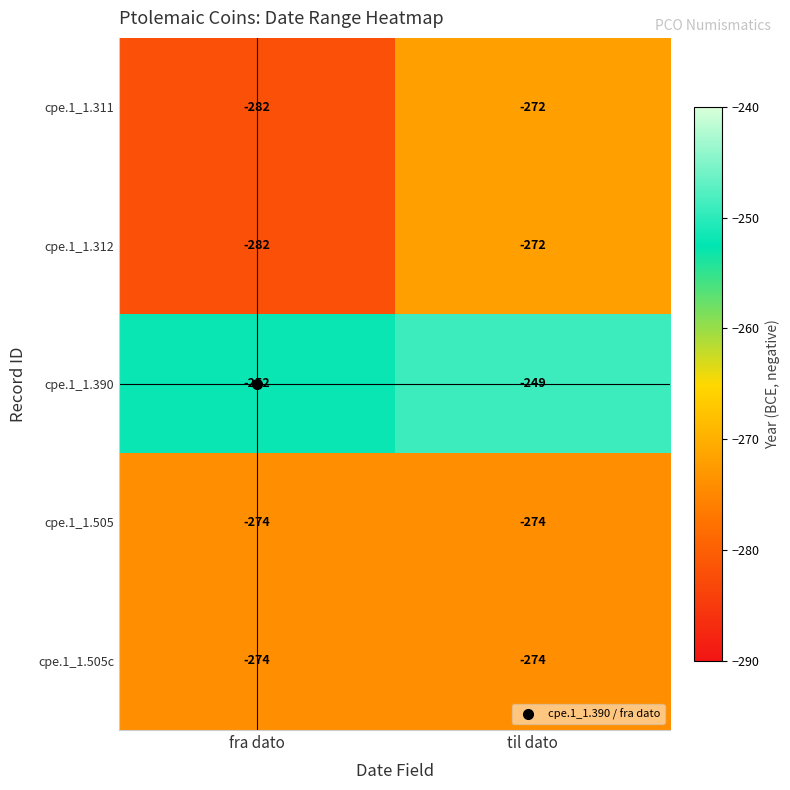

What is the sum of all cpe.1_1.311 values?

-554